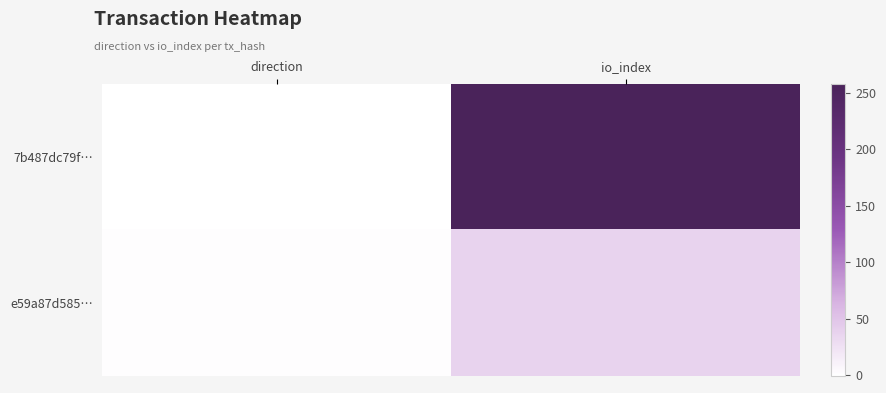

Between io_index and direction, which is larger?

io_index